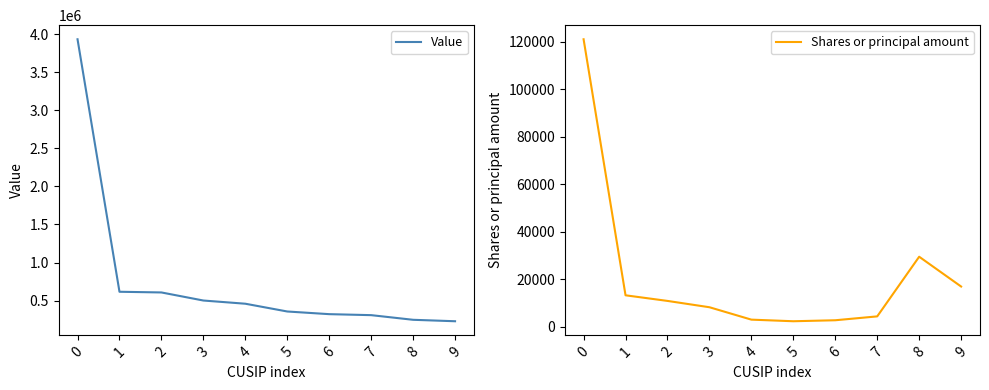

True or false: Value and Shares or principal amount cross at least once.

False